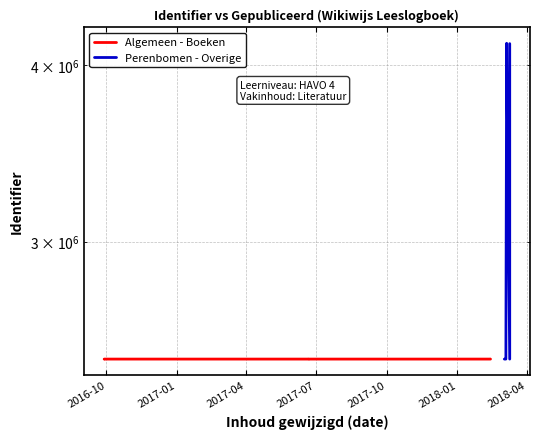

Where do Algemeen - Boeken and Perenbomen - Overige first cross each other?

2018-01 and 2018-04